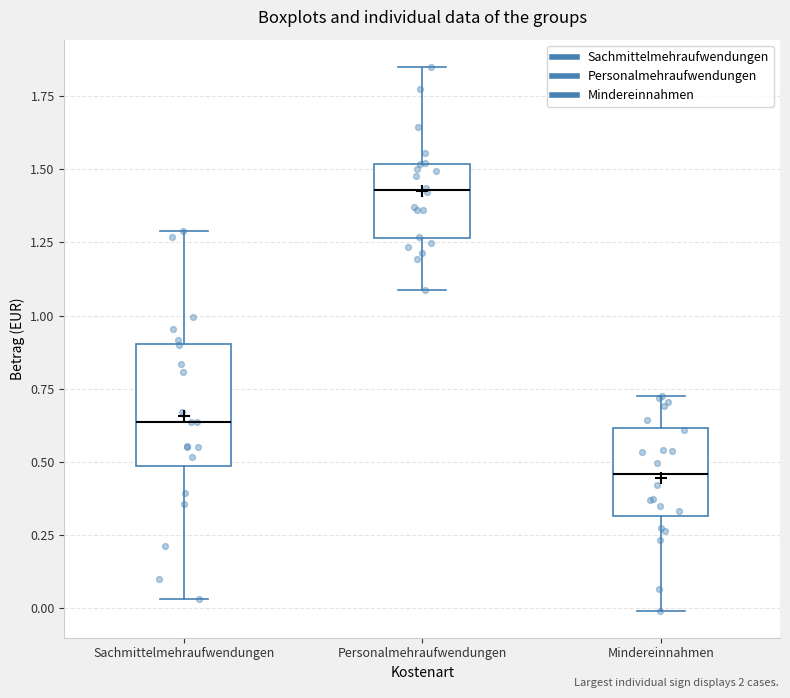

Comparing the boxes themselves (not the whiskers), which one is the tallest?

Sachmittelmehraufwendungen